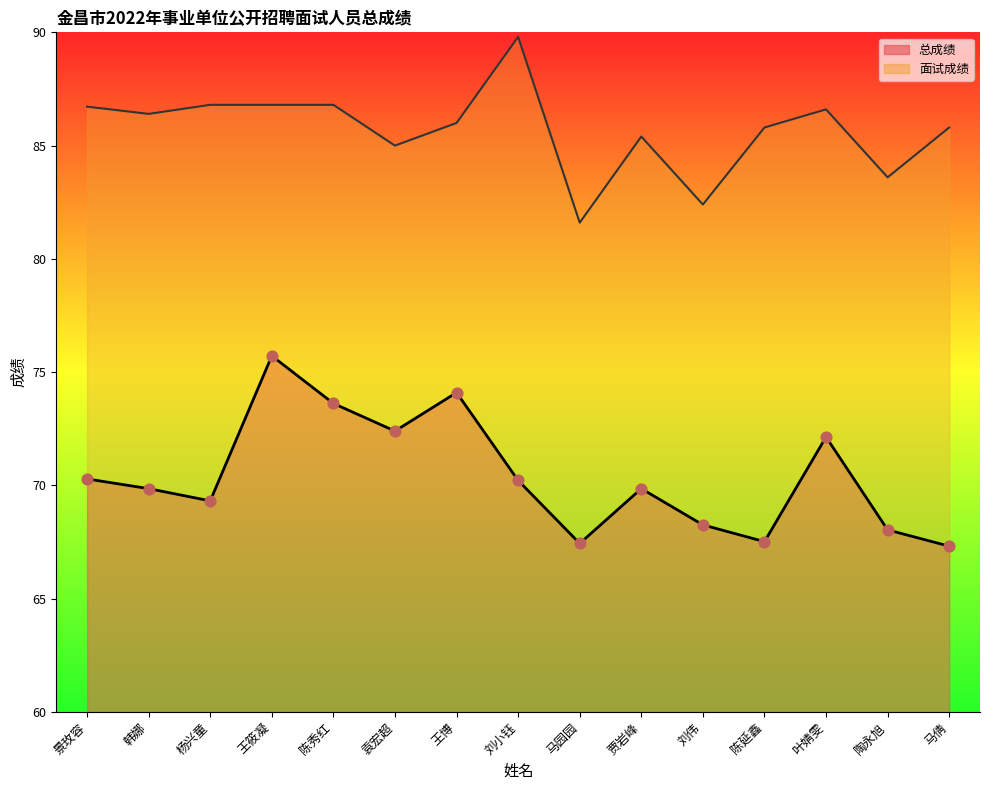

Which series contains the highest Y value?

面试成绩